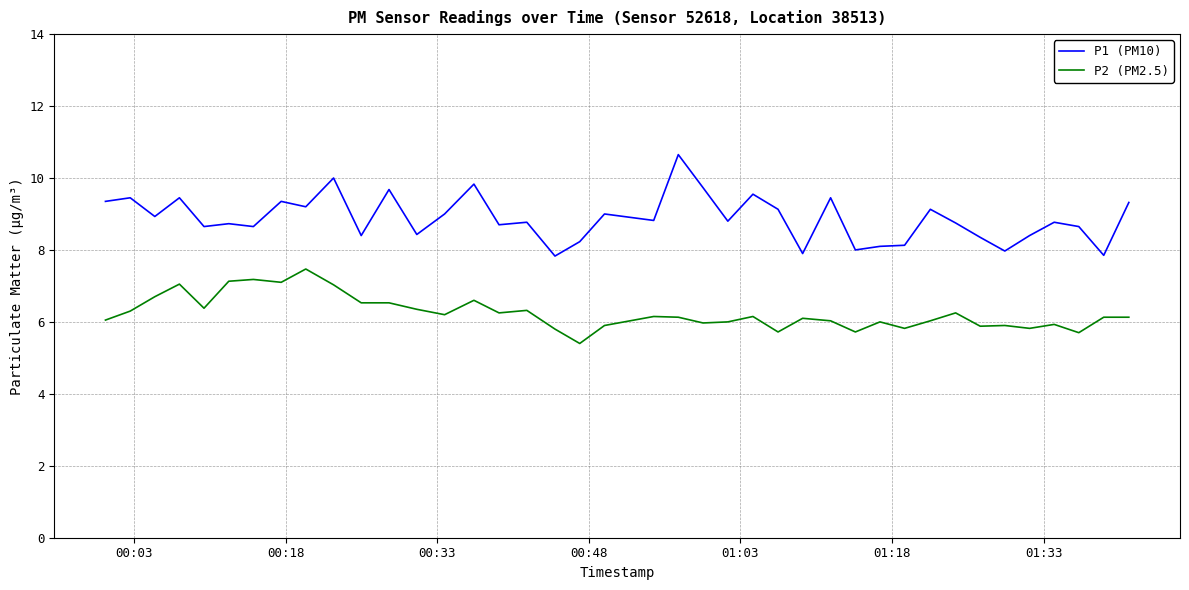

True or false: P1 (PM10) and P2 (PM2.5) intersect in this chart.

False